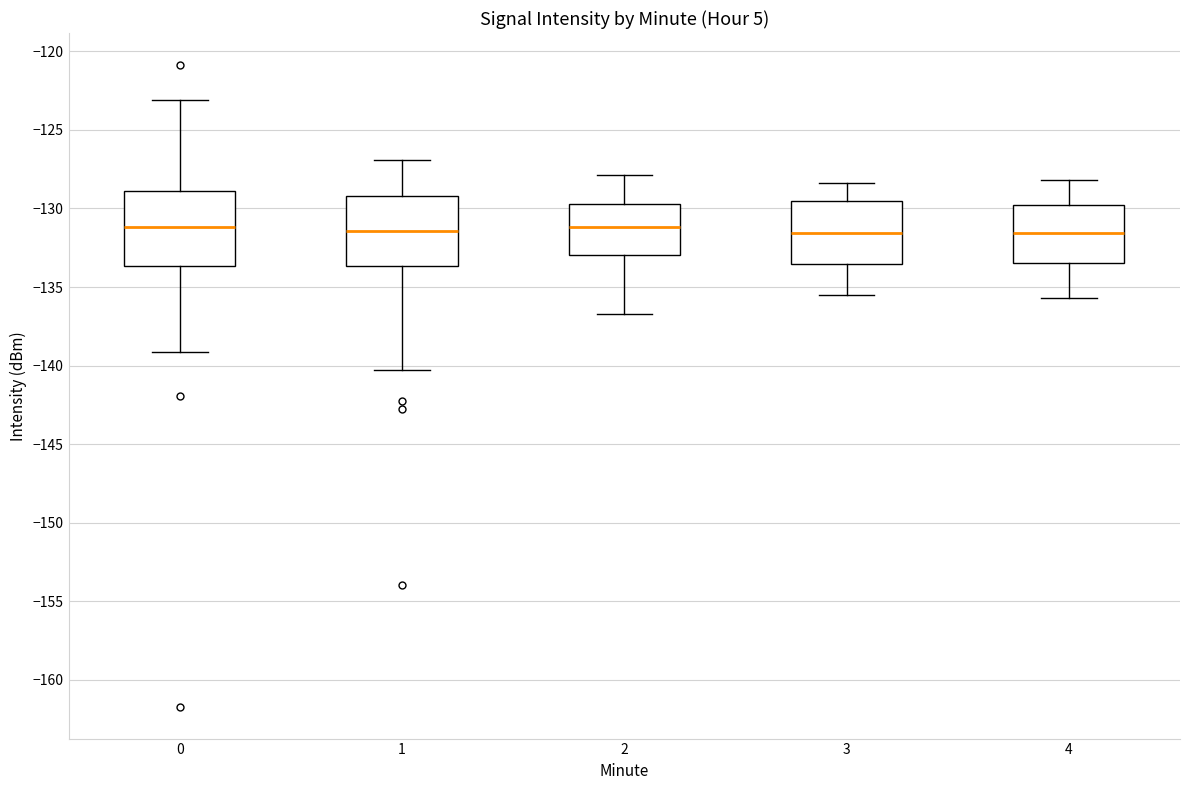

Reading left to right, read every box against the y-axis: the position of its median line, the range the box covers, and the ends of its whiskers. The values are not printed on the chart, so give them approximately, as read against the axis.

0: median -131.0, box -133.5 to -129.0, whiskers -139.0 to -123.0
1: median -131.5, box -133.5 to -129.0, whiskers -140.5 to -127.0
2: median -131.0, box -133.0 to -129.5, whiskers -136.5 to -128.0
3: median -131.5, box -133.5 to -129.5, whiskers -135.5 to -128.5
4: median -131.5, box -133.5 to -130.0, whiskers -135.5 to -128.0